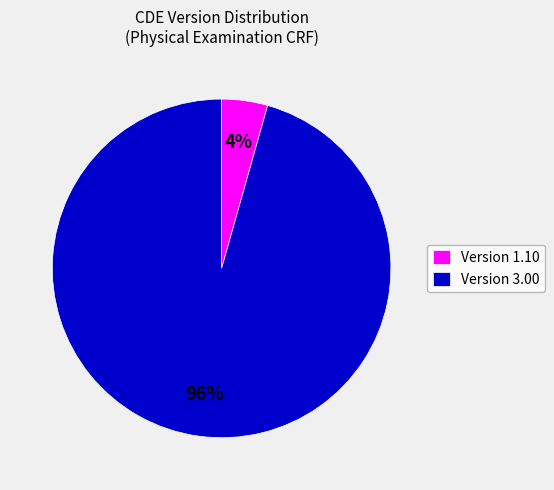

Is there any slice that represents more than half of the pie?

Yes